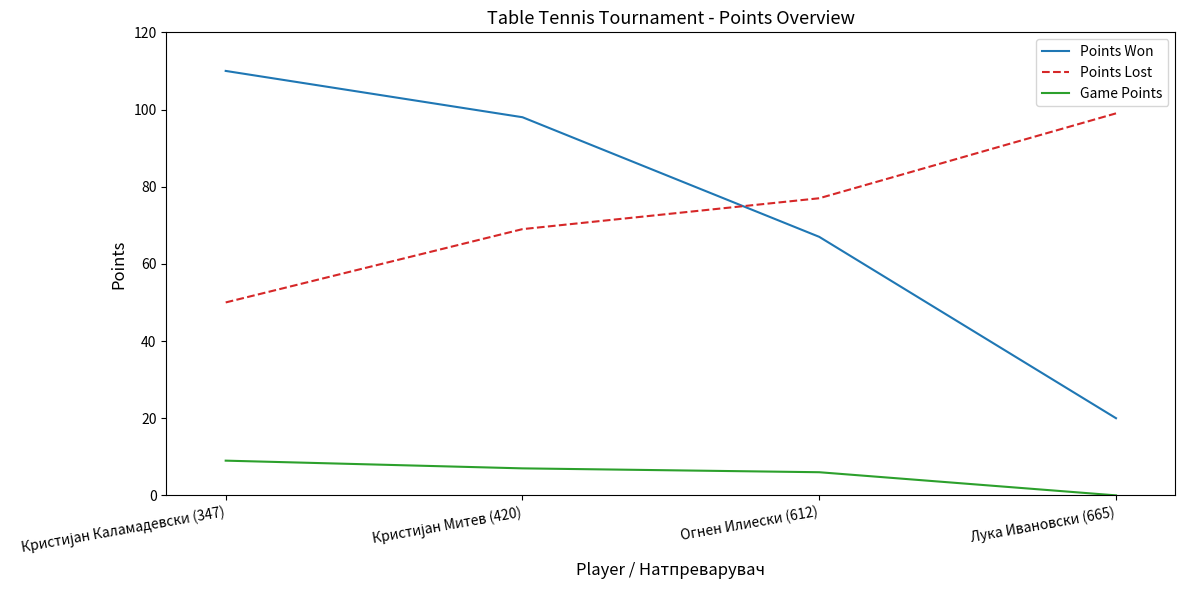

Is this an area chart (filled region under the line)?

No